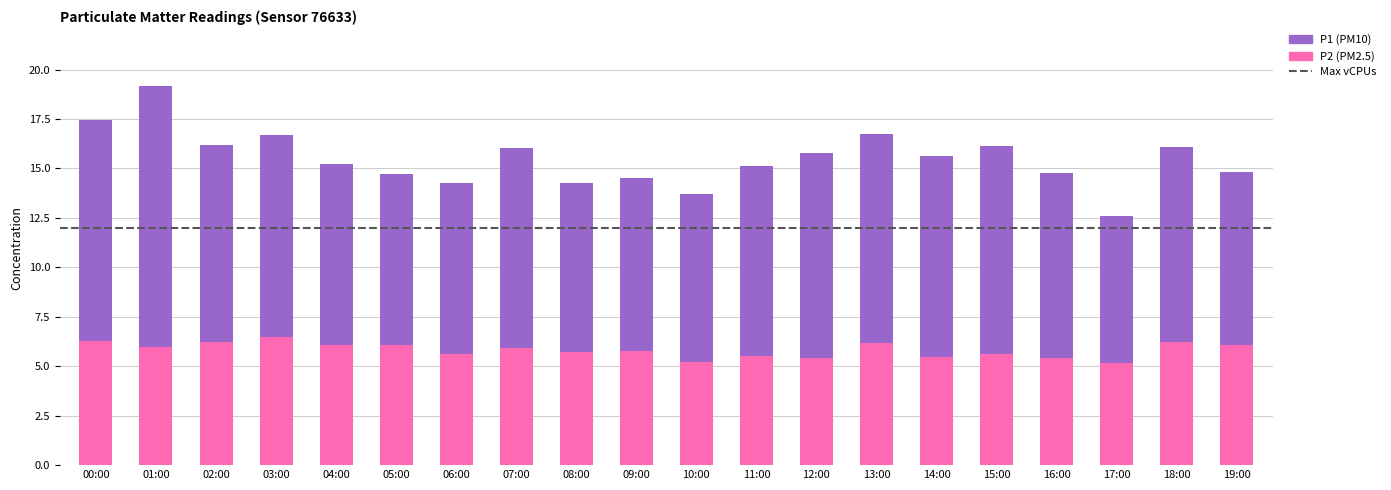

At which category is the sum across all series the highest?

01:00